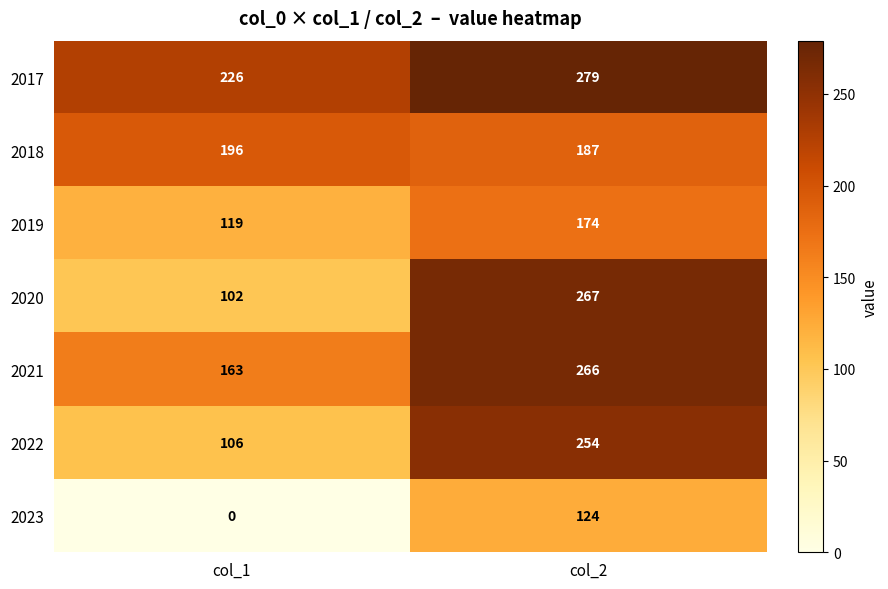

What is the total value across all series at col_2?

1551